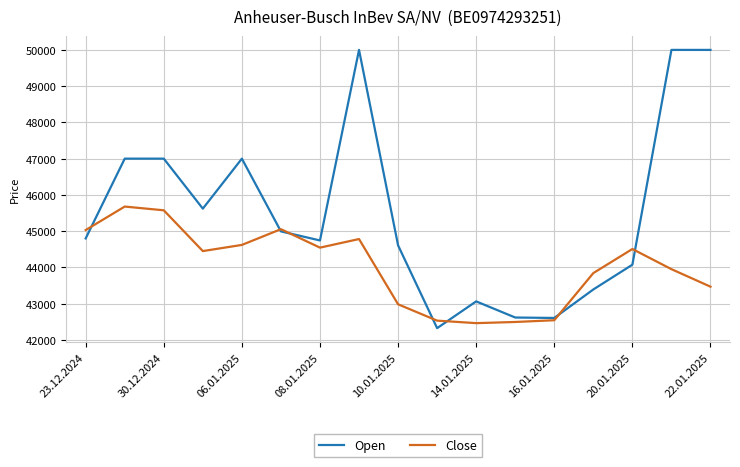

Which series has the largest total across all categories?

Open